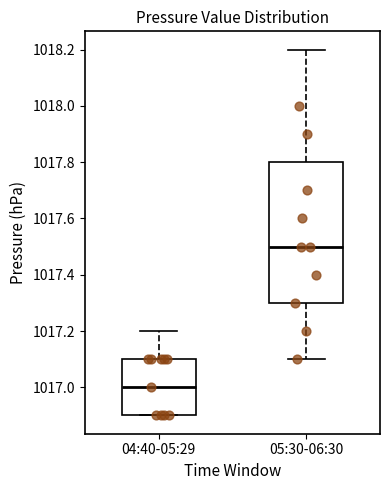

Reading left to right, transcribe this box plot: for each box, give where its median line is, the range the box spans, and where its two whiskers end, as read against the y-axis. The values are not printed on the chart, so give them approximately, as read against the axis.

04:40-05:29: median 1017.0, box 1016.9 to 1017.1, whiskers 1016.9 to 1017.2
05:30-06:30: median 1017.5, box 1017.3 to 1017.8, whiskers 1017.1 to 1018.2